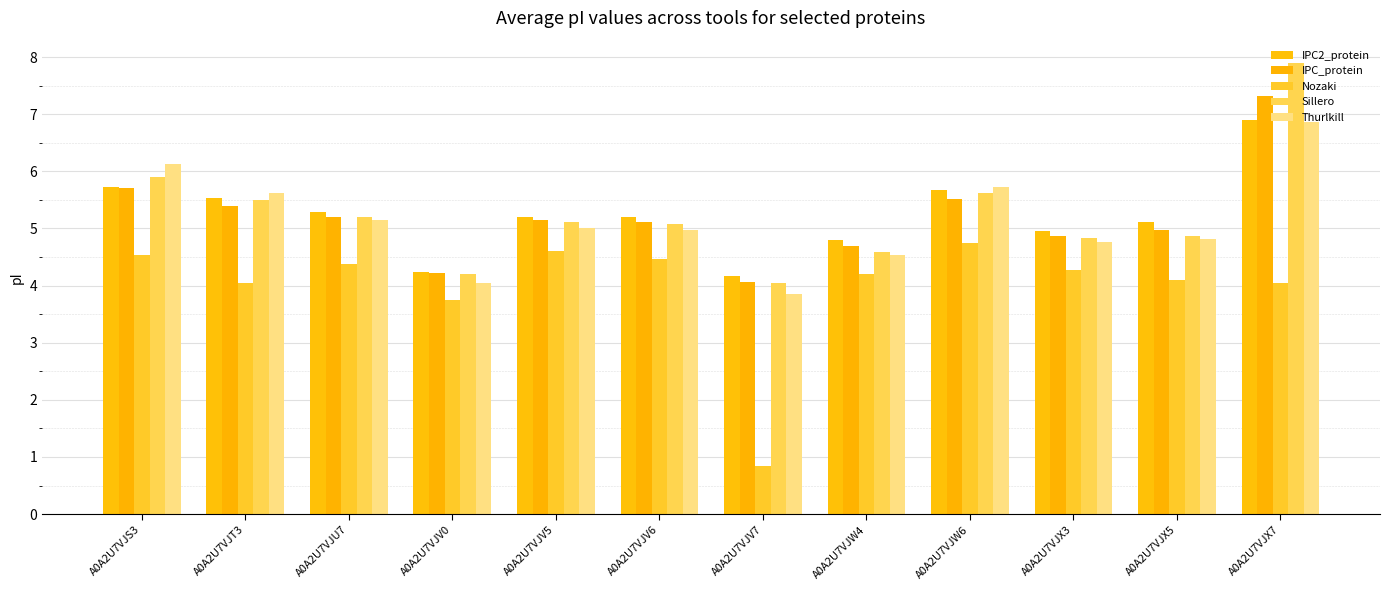

Between A0A2U7VJW6 and A0A2U7VJX5, which series saw the biggest shift?

Thurlkill